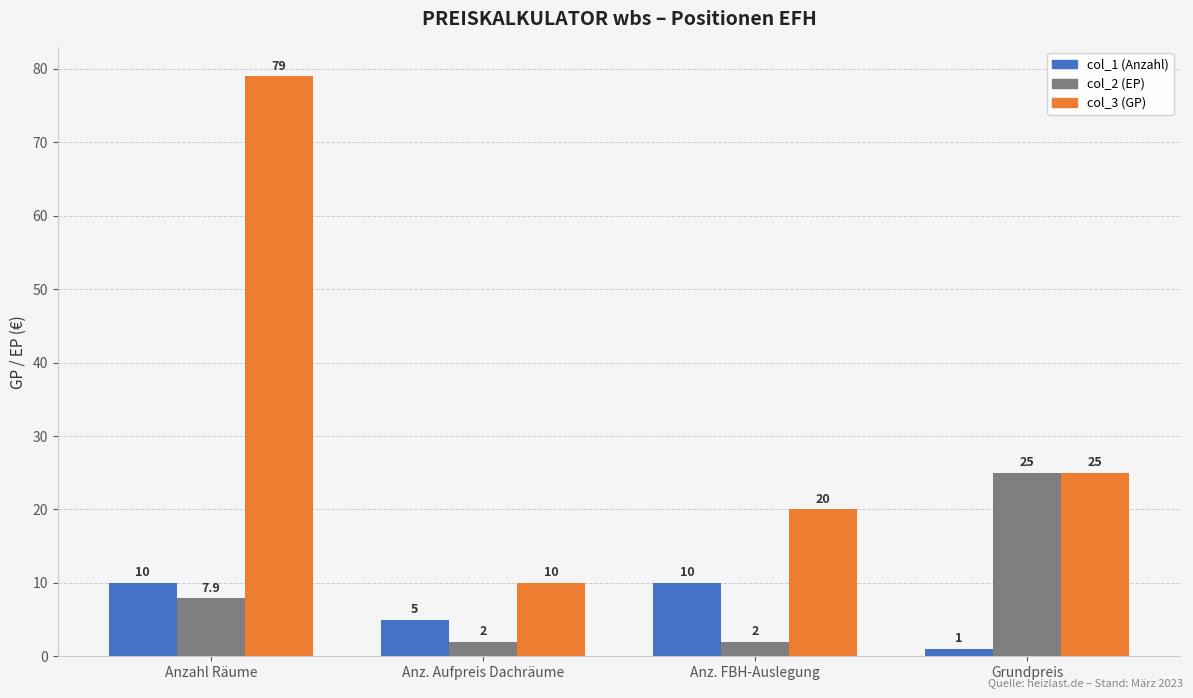

What value does the col_2 (EP) series have at Anz. FBH-Auslegung?

2.0